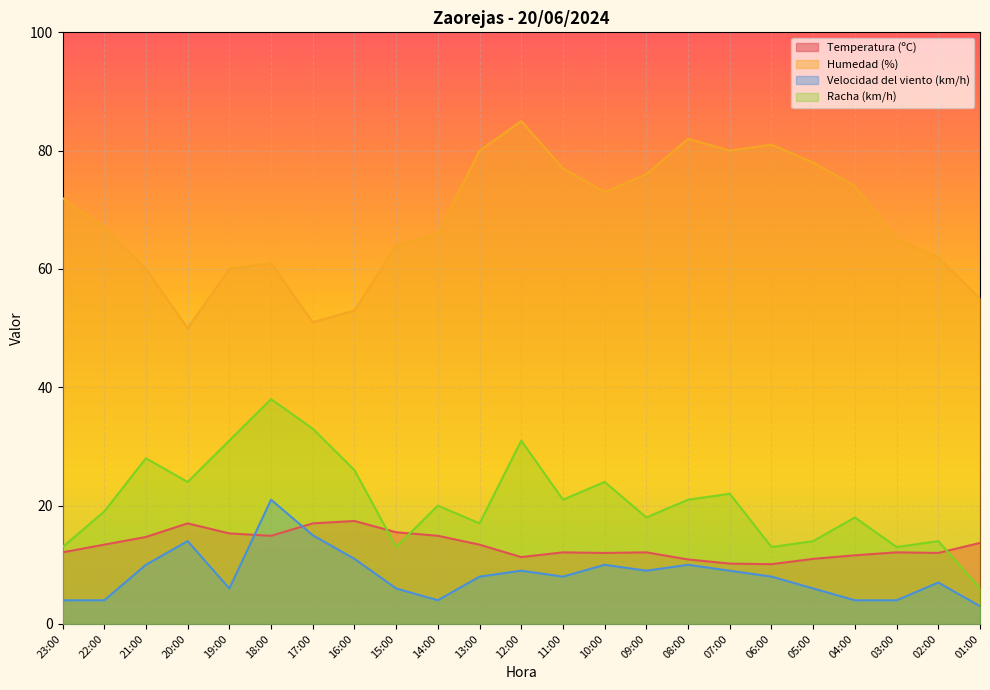

How many interior local valleys does the Racha (km/h) series have?

7